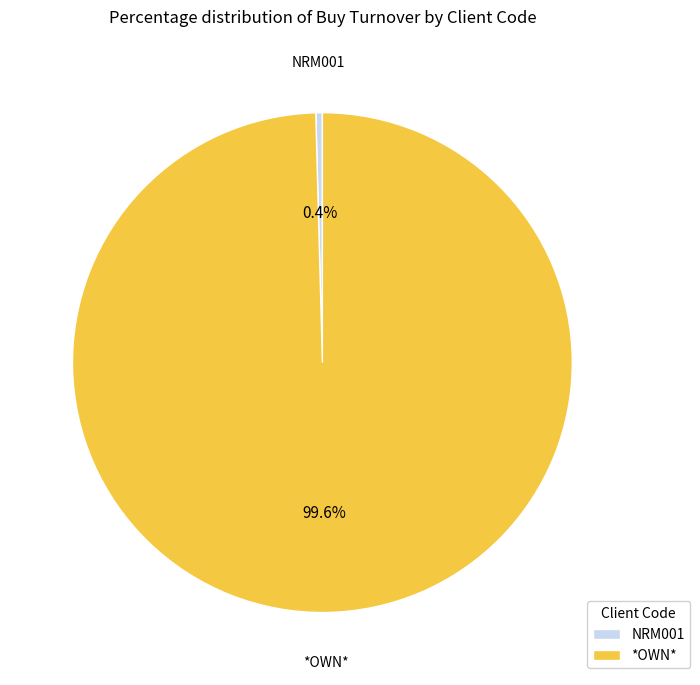

Between NRM001 and *OWN*, which is larger?

*OWN*